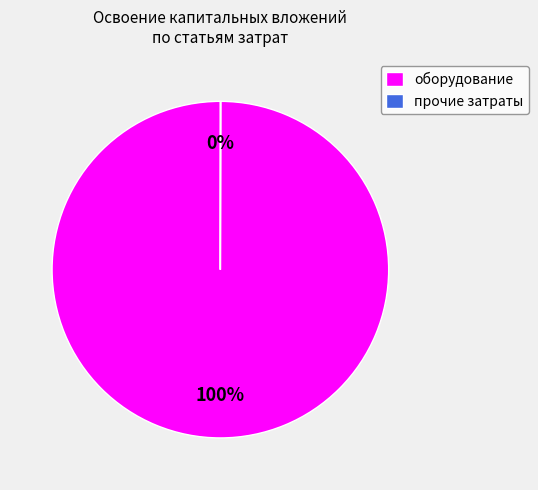

To the nearest percent, what is the difference between the largest and smallest slice percentages?

100%